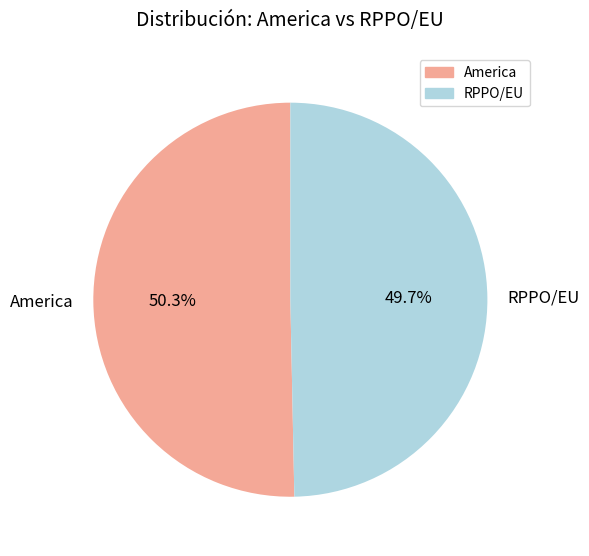

Is it true that America is 50% of the pie?

True